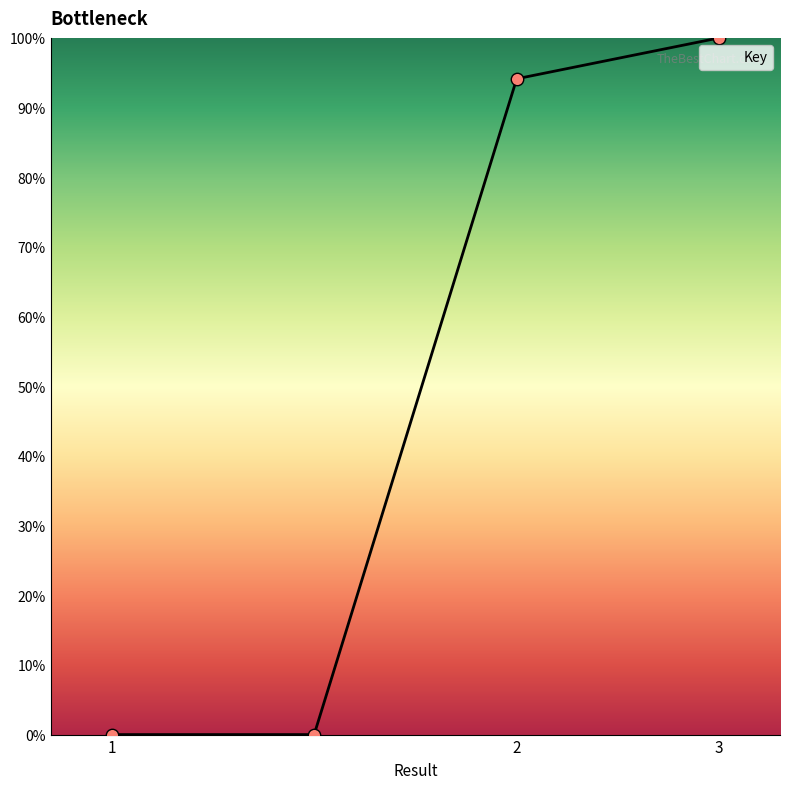

What is the average value?

48.5